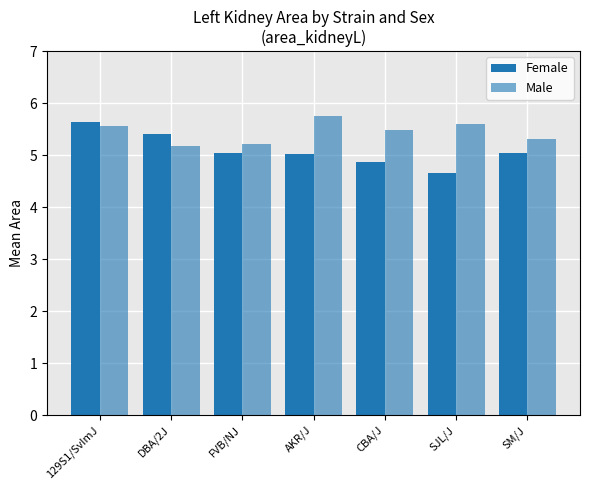

How many groups of bars are there?

7